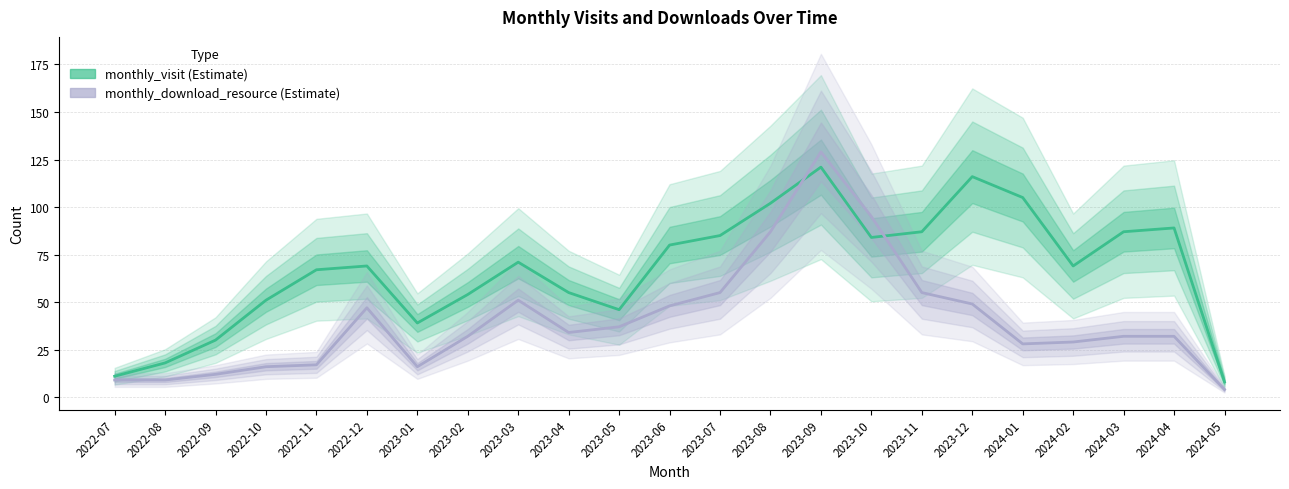

What is the smallest value displayed?

4